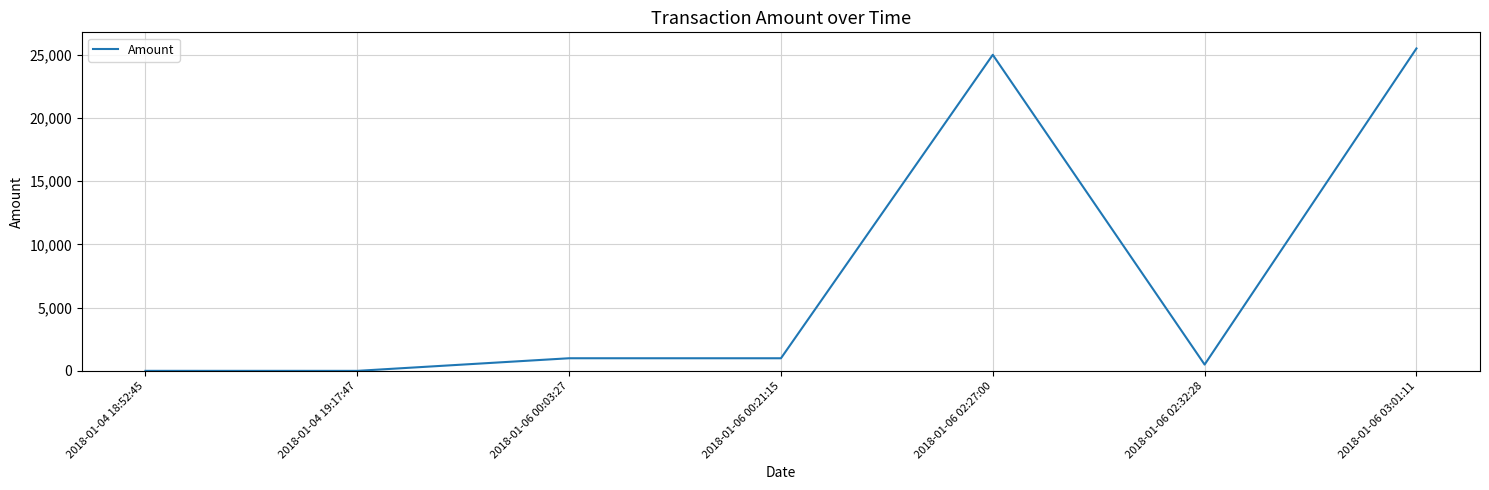

What is the difference between the values at 2018-01-04 18:52:45 and 2018-01-06 02:32:28?

497